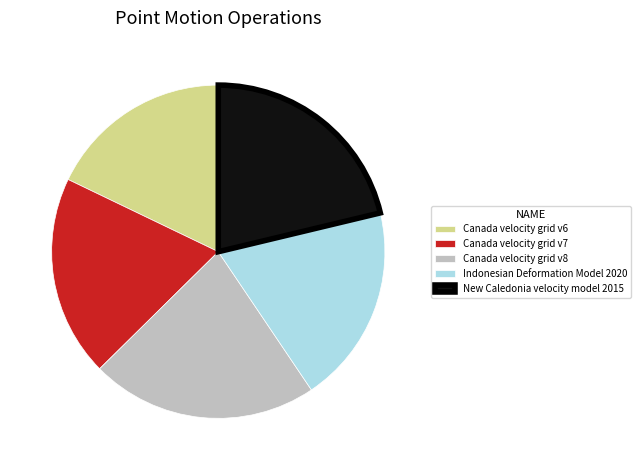

Count the number of slices in the pie.

5